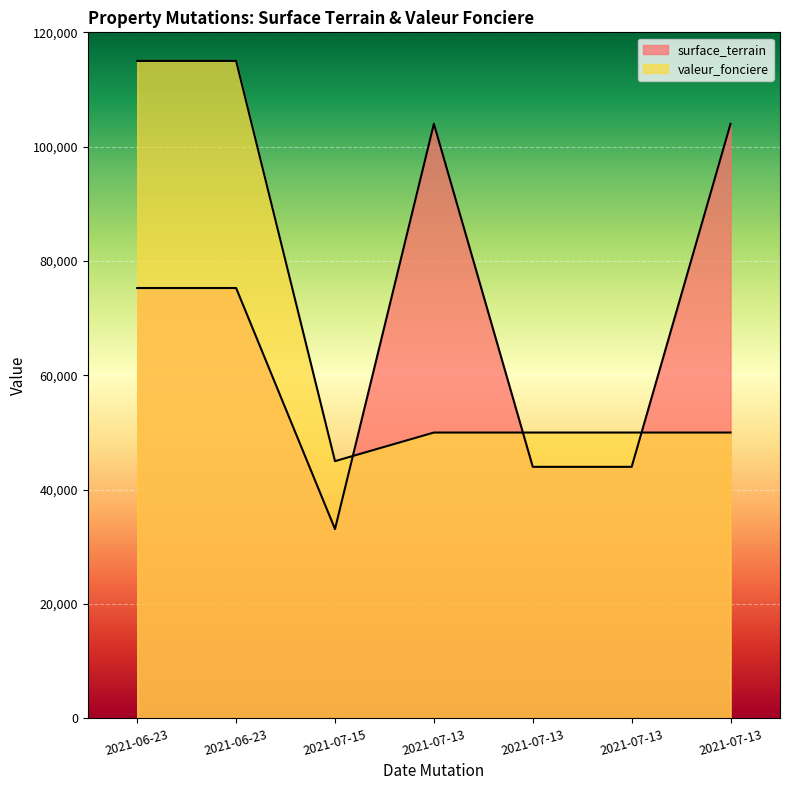

What is the sum of the valeur_fonciere values at 2021-07-13 and 2021-07-13?

100000